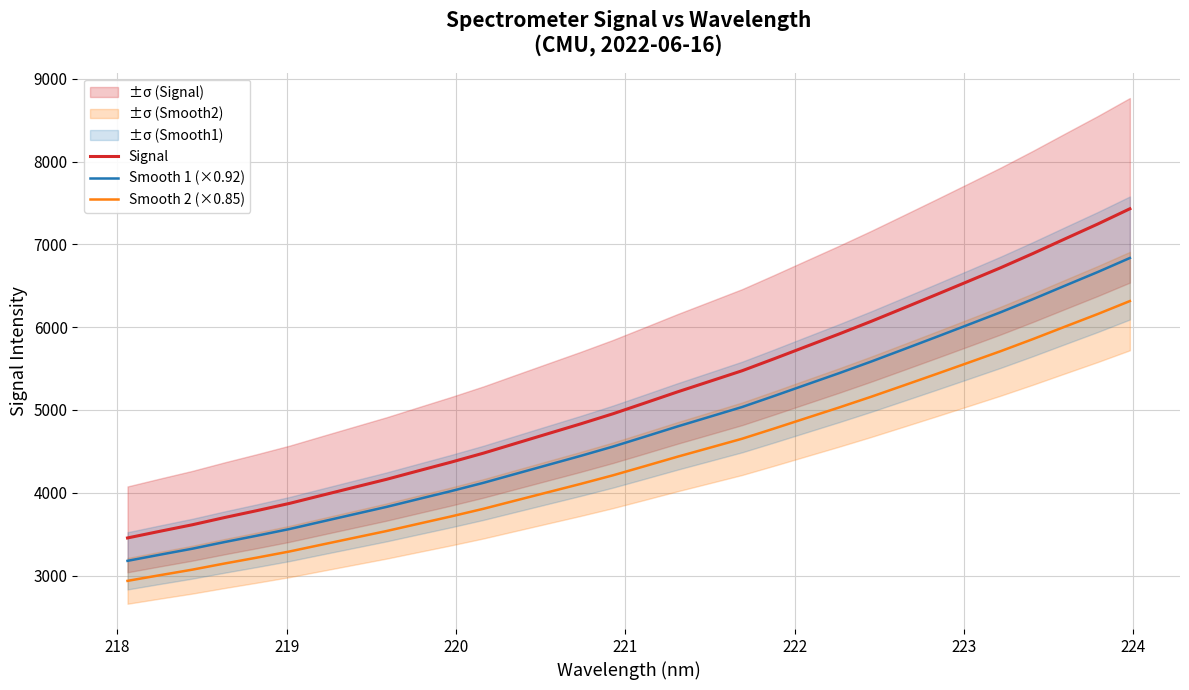

What is the minimum value for Signal?

3454.7